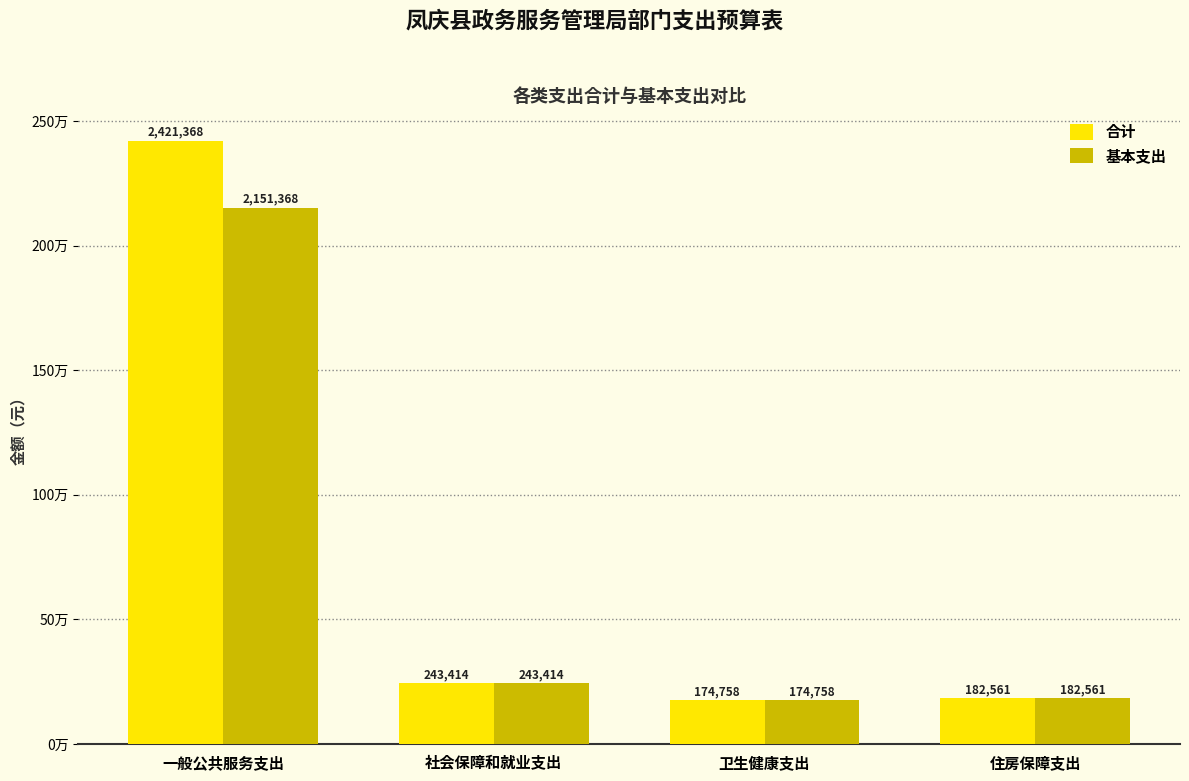

The 合计 series shows 281650.1 at 卫生健康支出. True or false?

False